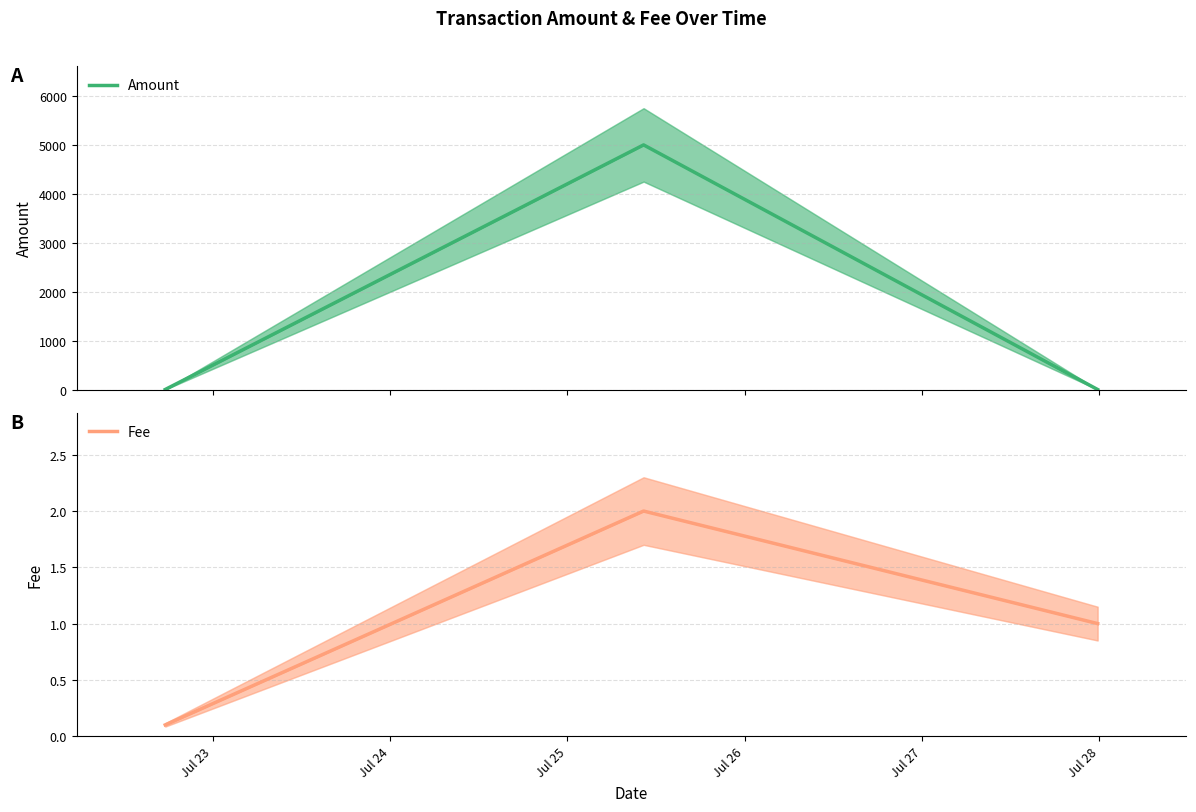

What is the spread (max minus min) of values at Jul 24?

4996.0